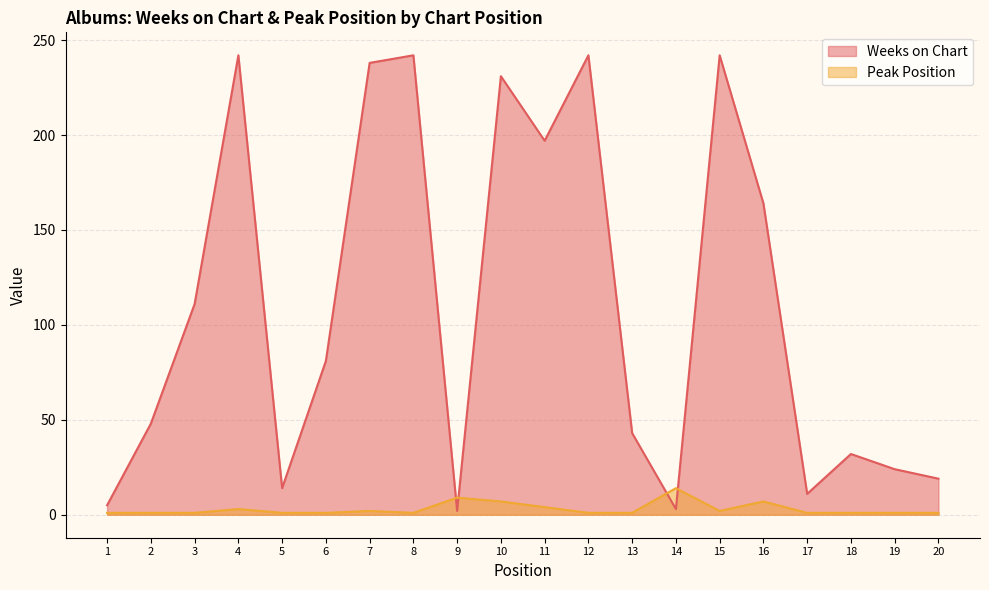

Is it true that Weeks on Chart equals 103 at 4?

False